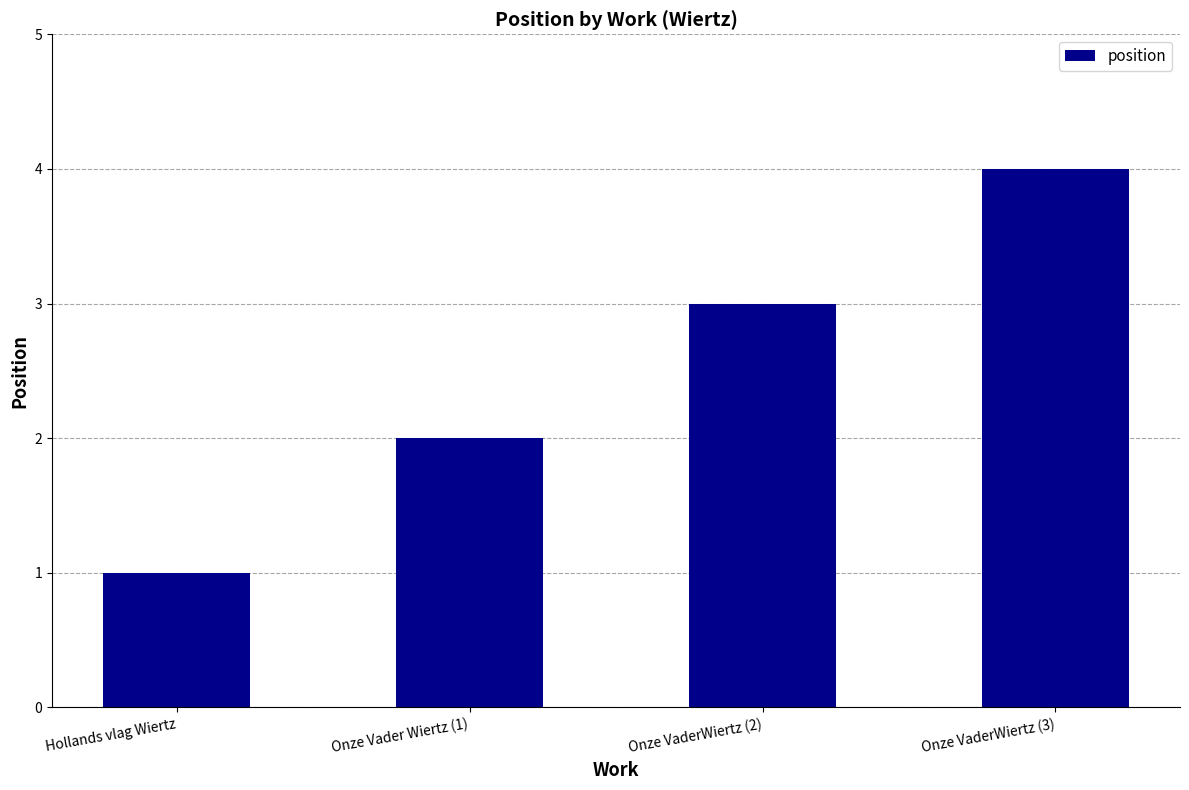

What is the label of the 2nd bar from the right?

Onze VaderWiertz (2)